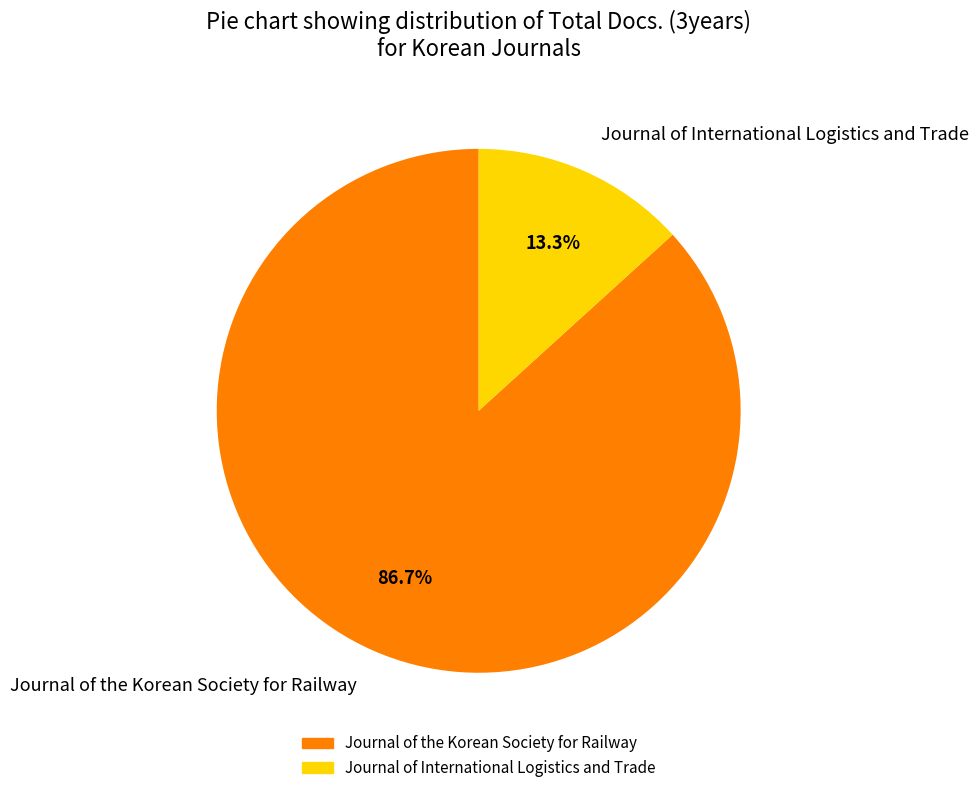

Which category has the biggest portion of the pie?

Journal of the Korean Society for Railway